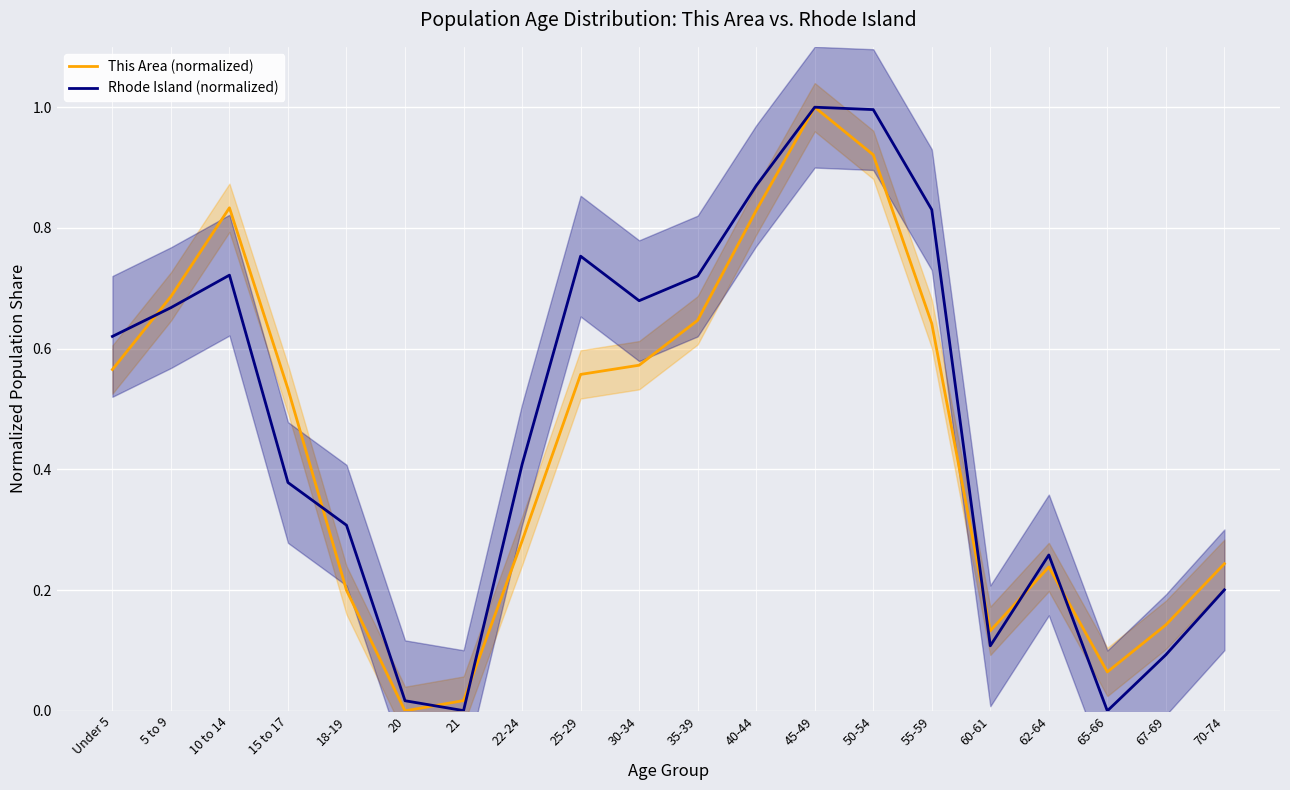

What is the maximum value for Rhode Island (normalized)?

1.0